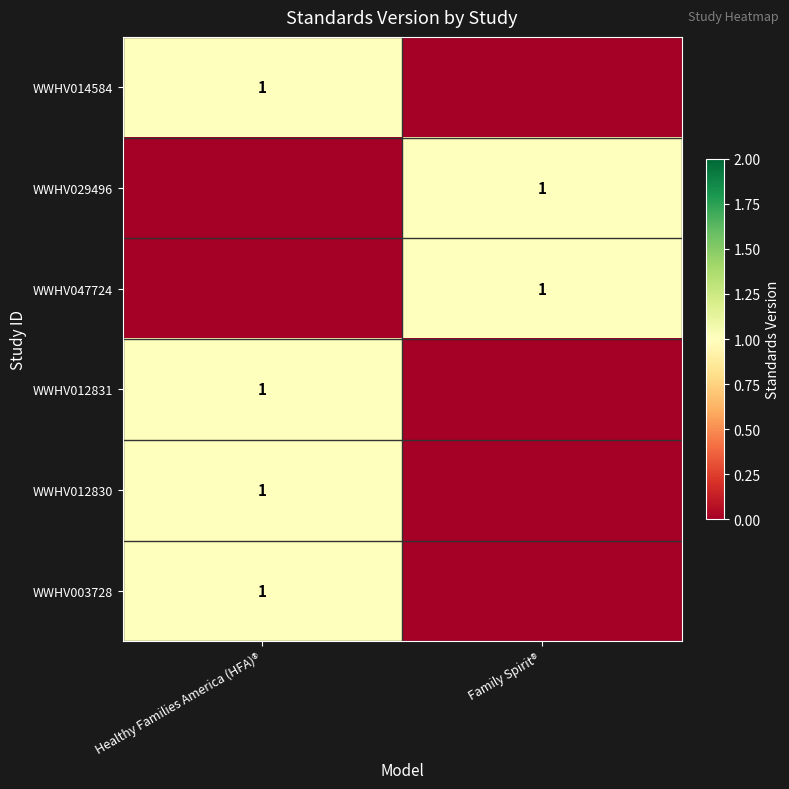

Is it true that WWHV014584 equals 1 at Healthy Families America (HFA)®?

True